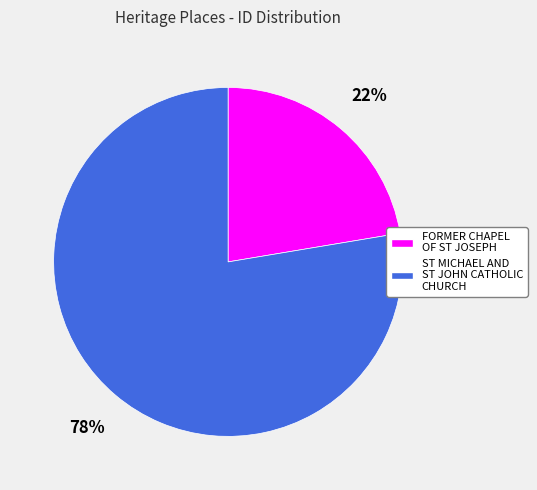

Which category has the smallest portion of the pie?

FORMER CHAPEL OF ST JOSEPH